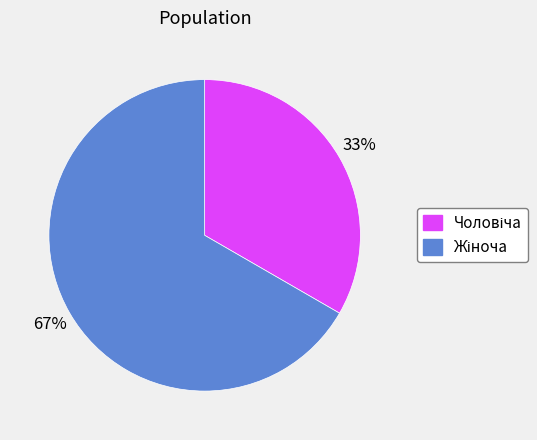

Does any single category account for the majority?

Yes